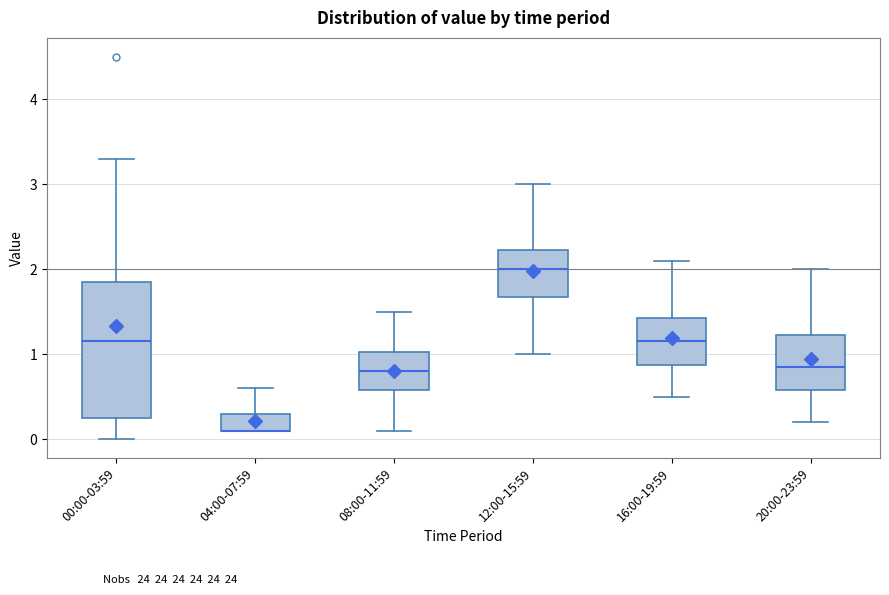

Reading left to right, read every box against the y-axis: the position of its median line, the range the box covers, and the ends of its whiskers. The values are not printed on the chart, so give them approximately, as read against the axis.

00:00-03:59: median 1.2, box 0.3 to 1.9, whiskers 0.0 to 3.3
04:00-07:59: median 0.1 (drawn on the box's lower edge), box 0.1 to 0.3, whiskers 0.1 to 0.6
08:00-11:59: median 0.8, box 0.6 to 1.0, whiskers 0.1 to 1.5
12:00-15:59: median 2.0, box 1.7 to 2.2, whiskers 1.0 to 3.0
16:00-19:59: median 1.2, box 0.9 to 1.4, whiskers 0.5 to 2.1
20:00-23:59: median 0.9, box 0.6 to 1.2, whiskers 0.2 to 2.0